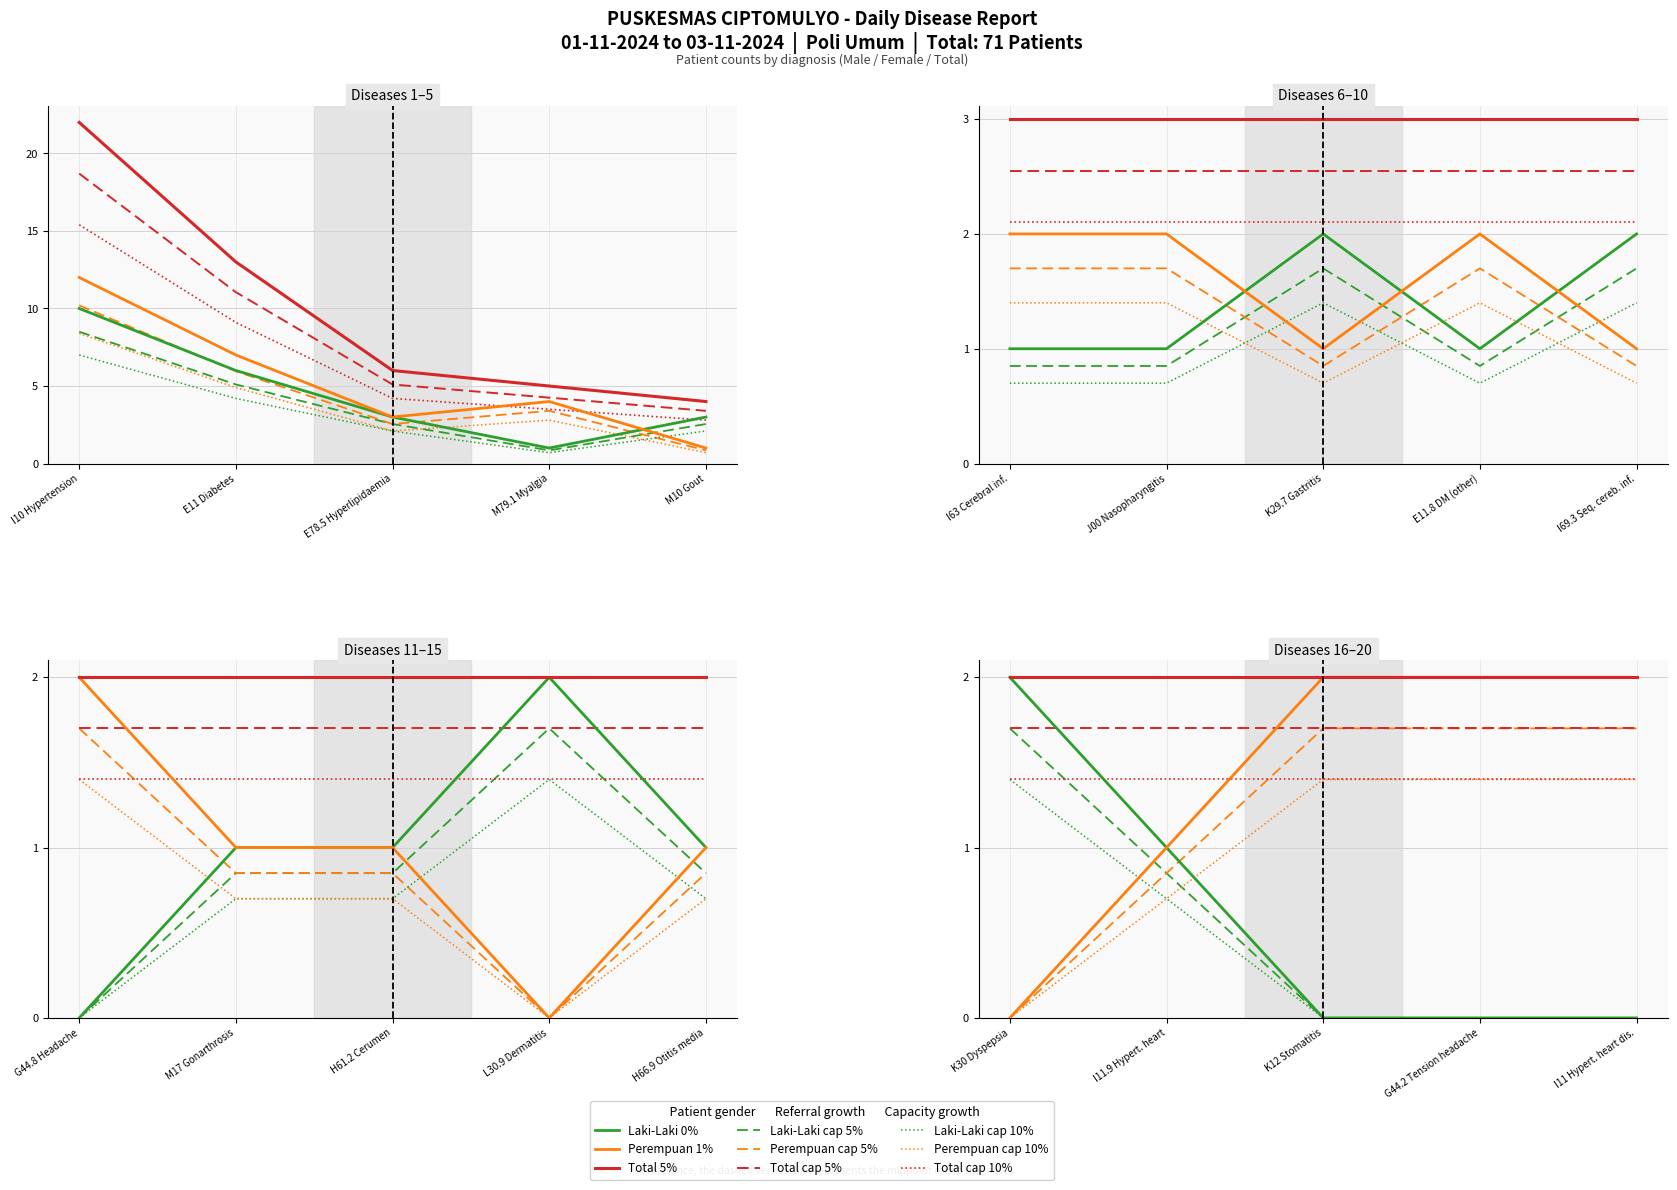

Rank the series by their average value, from highest to lowest.

Total, Perempuan, Laki-Laki